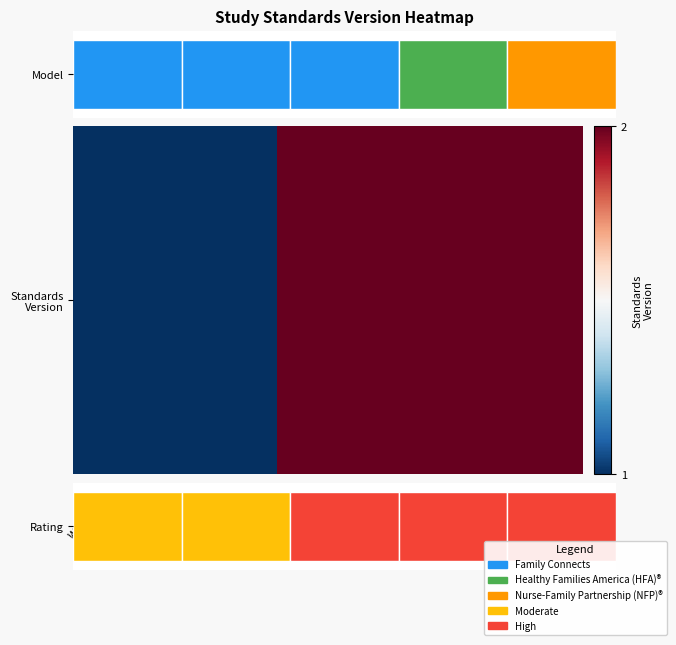

What is the greatest value displayed?

2